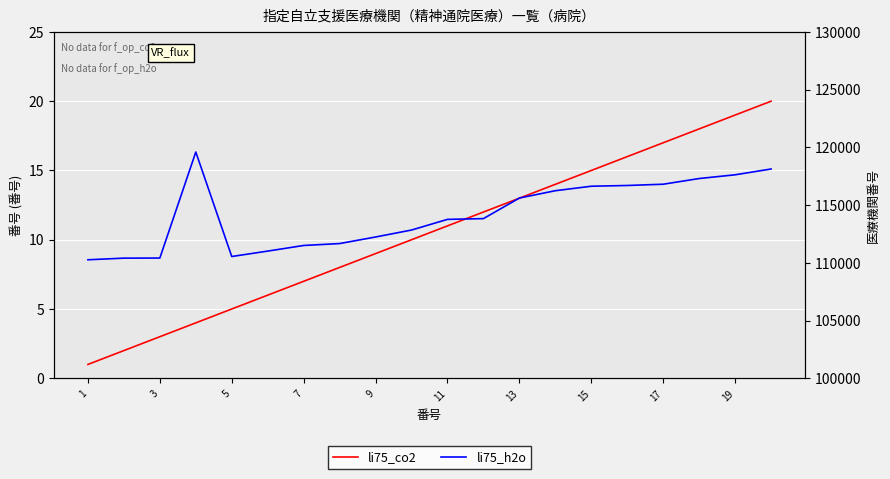

How many data points does each series have?

20